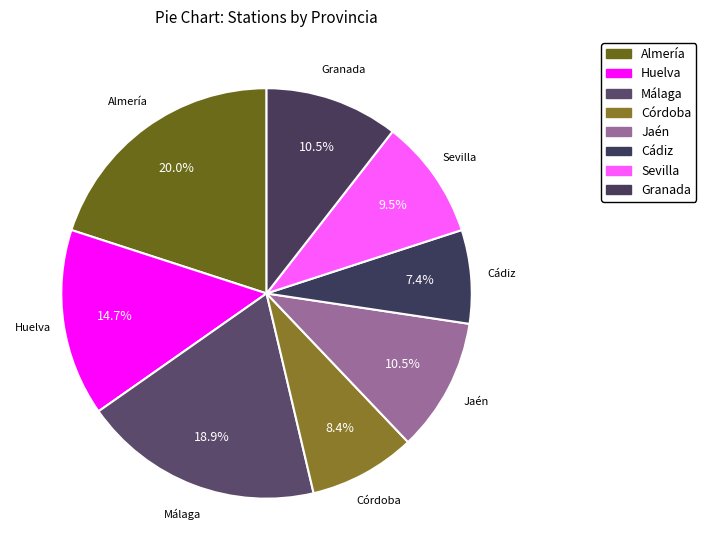

How many slices are in this pie chart?

8